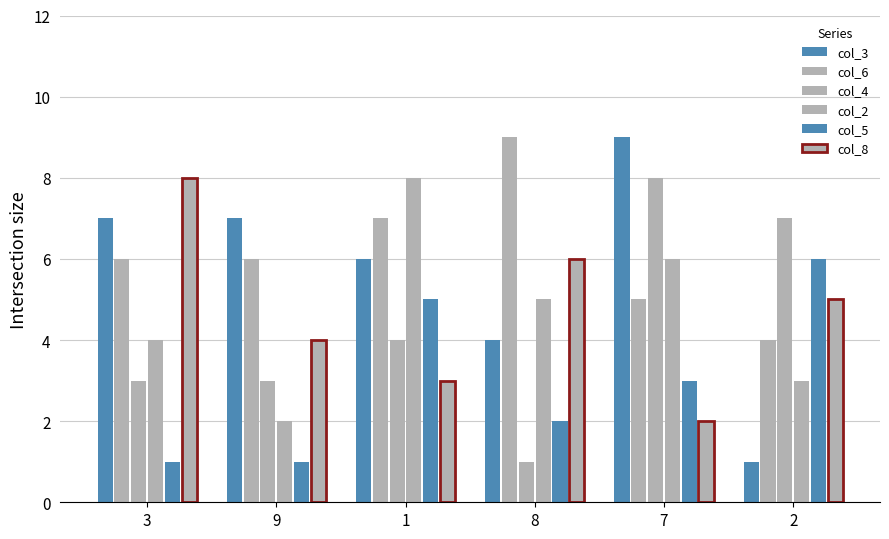

Reading left to right, transcribe all the data shown in this chart.

col_3: 7	7	6	4	9	1
col_6: 6	6	7	9	5	4
col_4: 3	3	4	1	8	7
col_2: 4	2	8	5	6	3
col_5: 1	1	5	2	3	6
col_8: 8	4	3	6	2	5